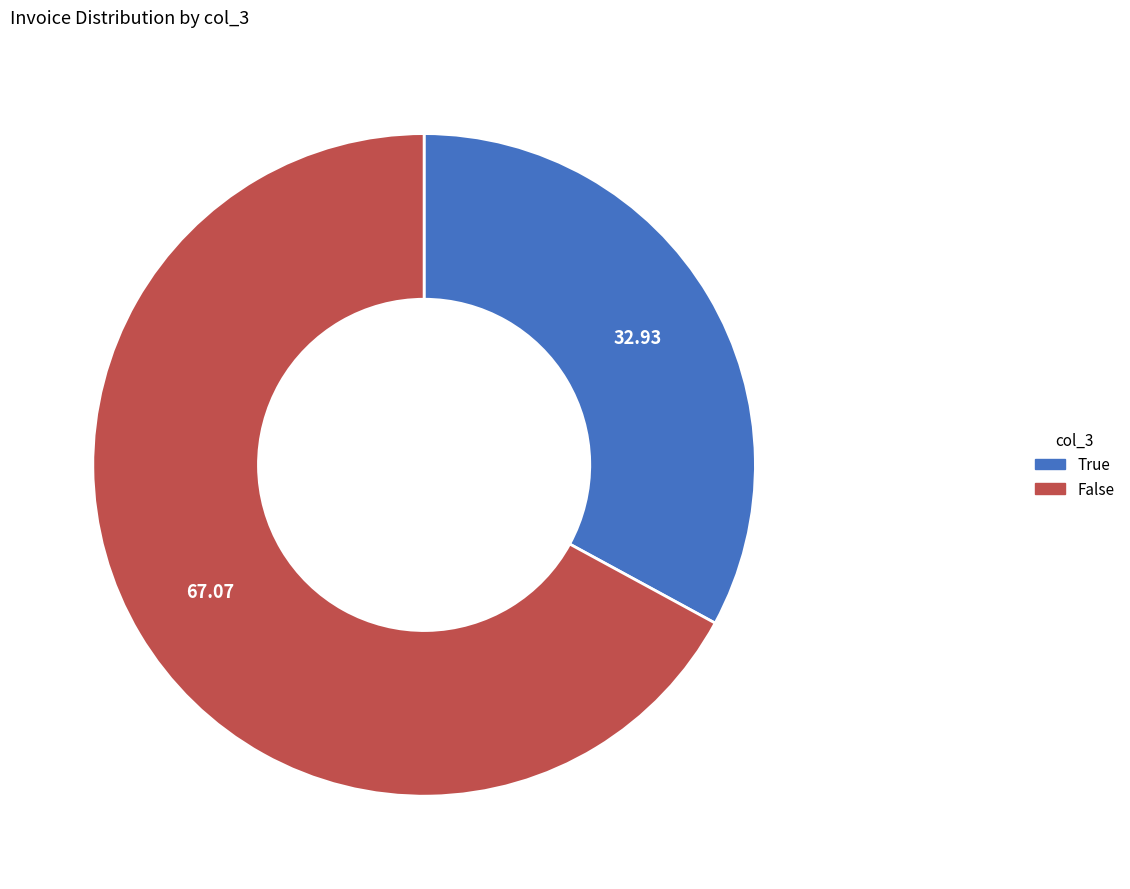

Rank the categories by value from lowest to highest.

True, False